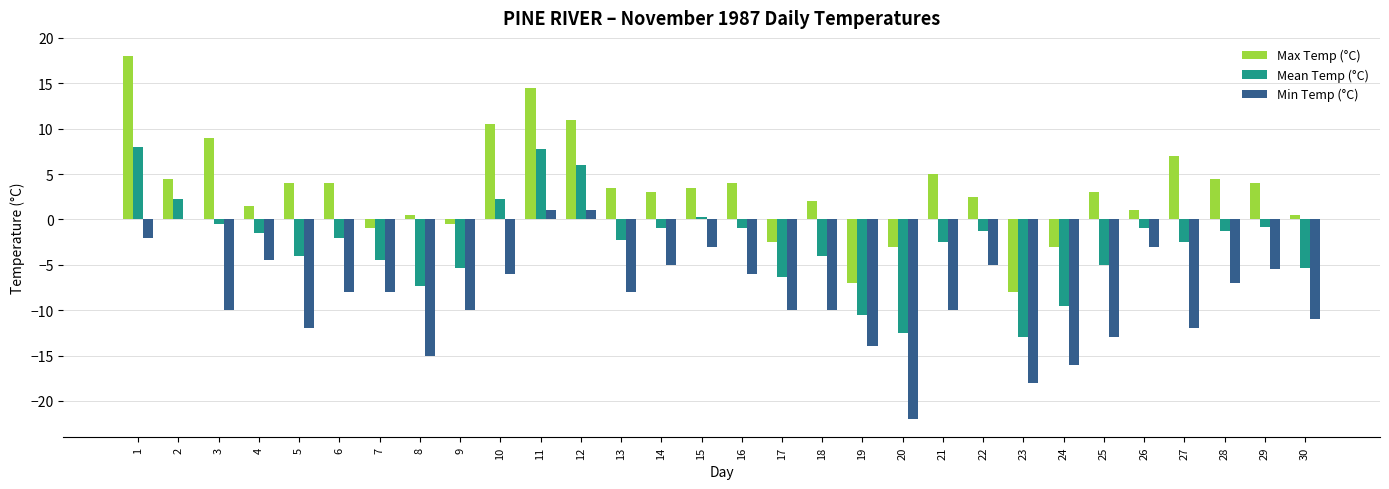

What is the difference between the Max Temp (°C) values at 23 and 30?

8.5